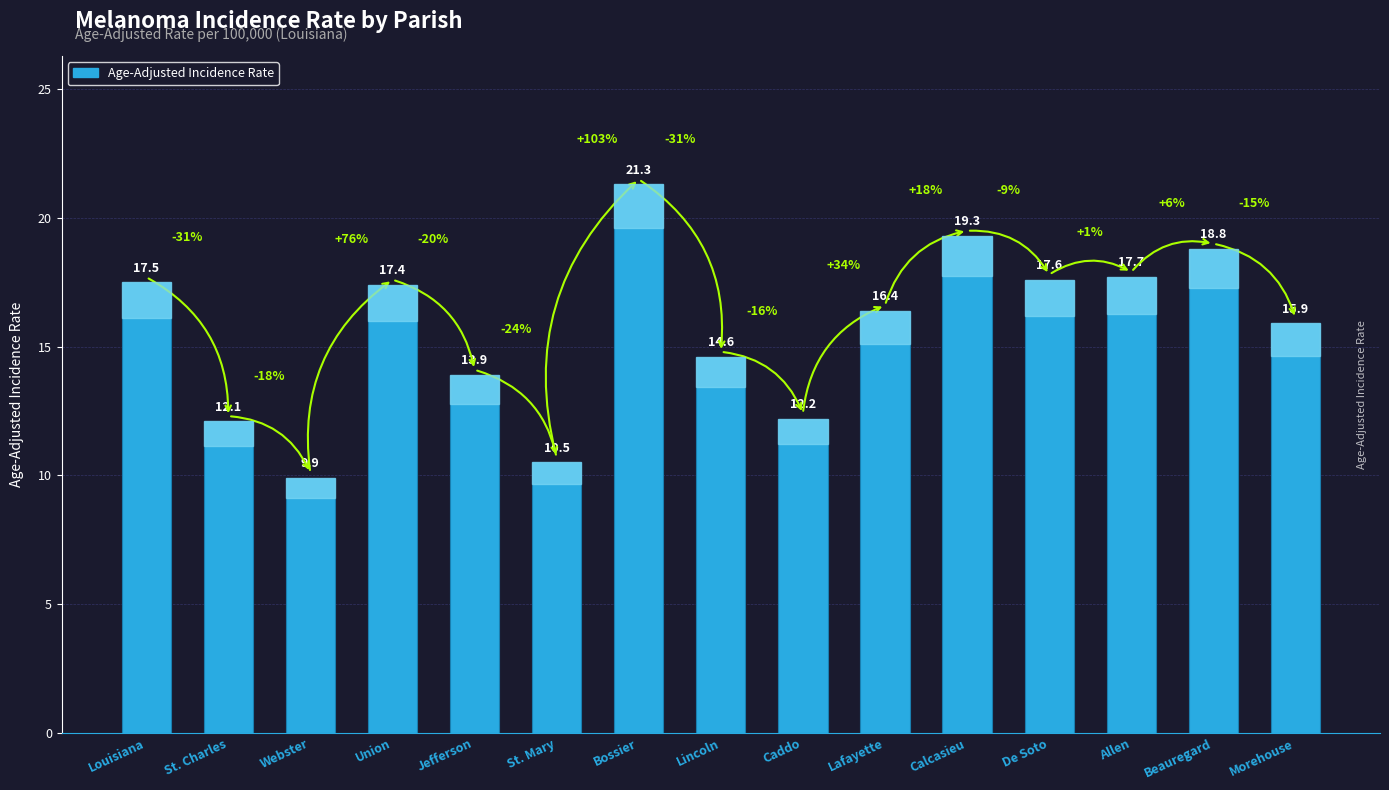

Reading right to left, list all the values displayed in this chart.

15.9	18.8	17.7	17.6	19.3	16.4	12.2	14.6	21.3	10.5	13.9	17.4	9.9	12.1	17.5